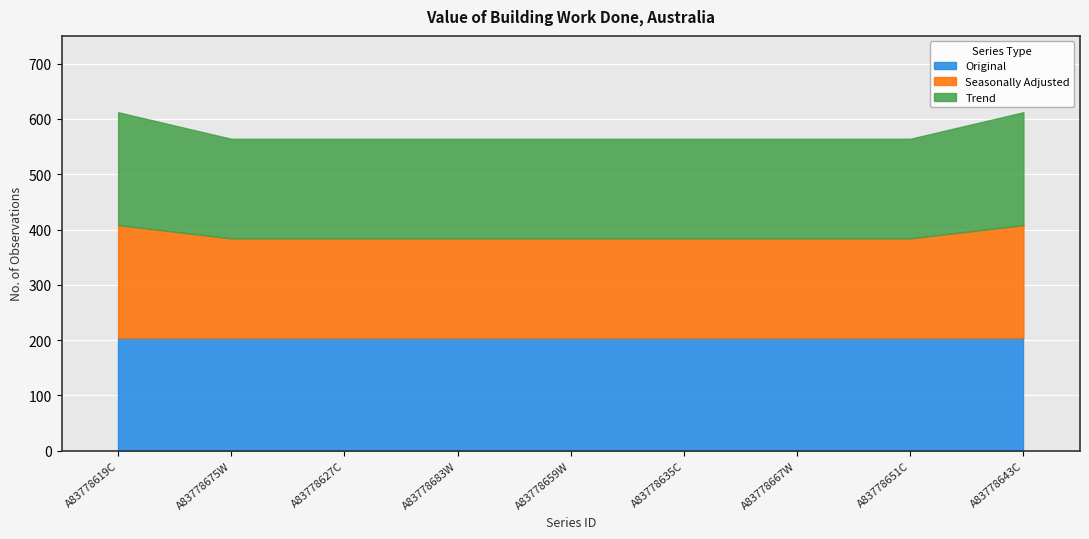

True or false: Trend and Original intersect in this chart.

False